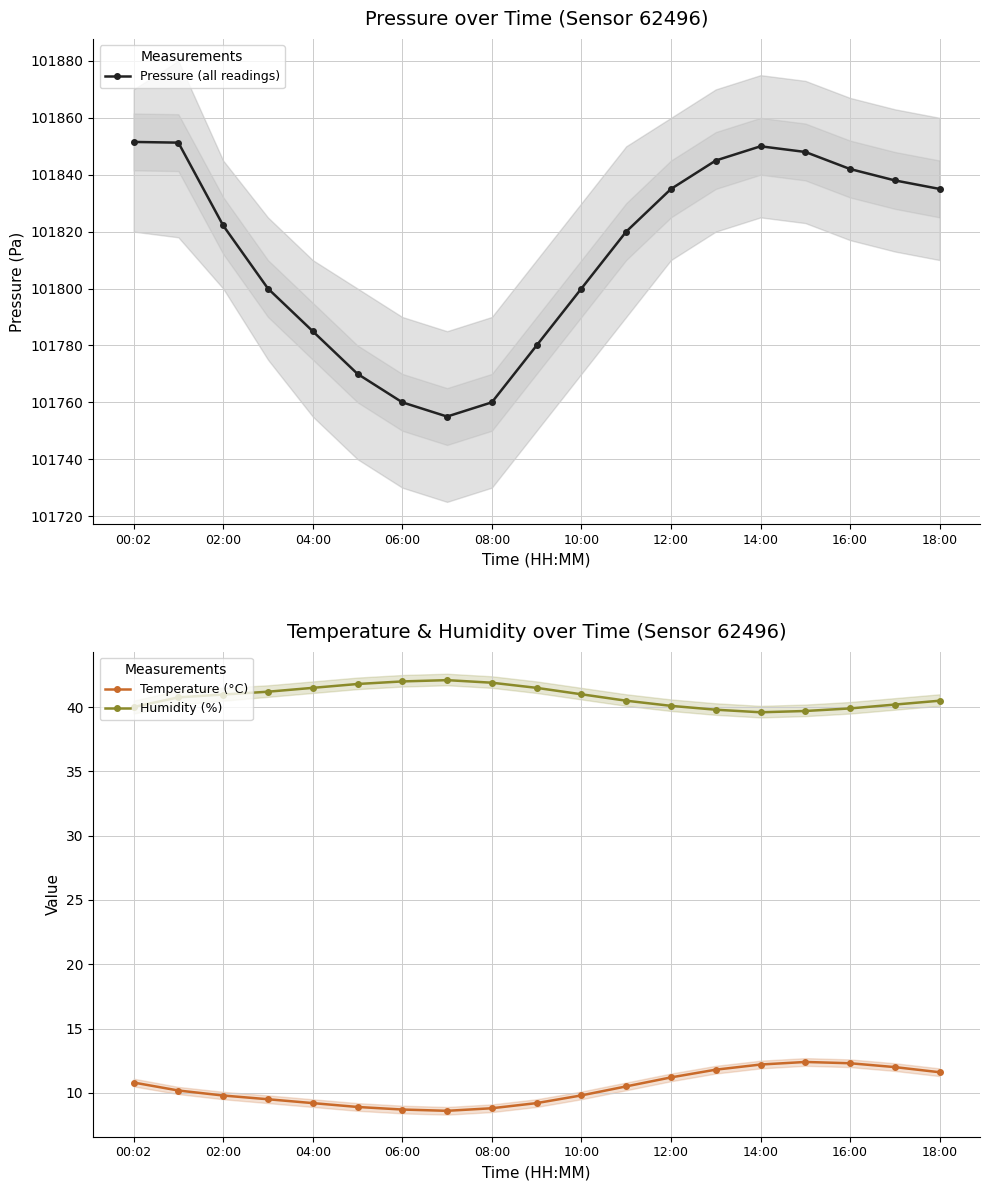

The Humidity (%) series shows 41.0 at 02:00. True or false?

True